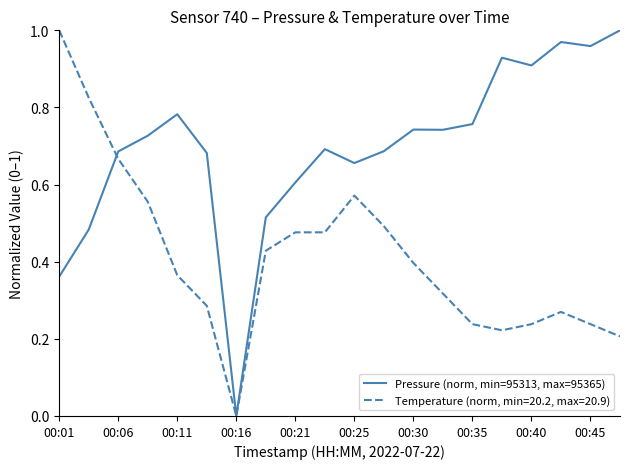

List the series in order of their overall mean, highest first.

Pressure (norm, min=95313, max=95365), Temperature (norm, min=20.2, max=20.9)